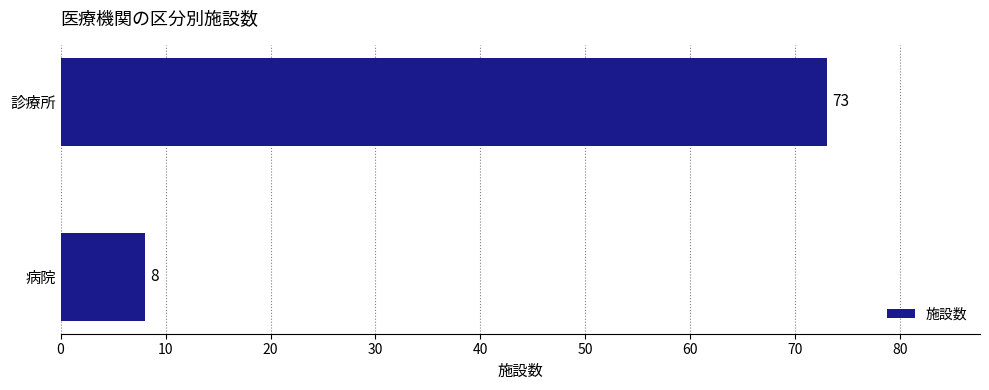

What is the ratio of the value at 診療所 to the value at 病院?

9.1